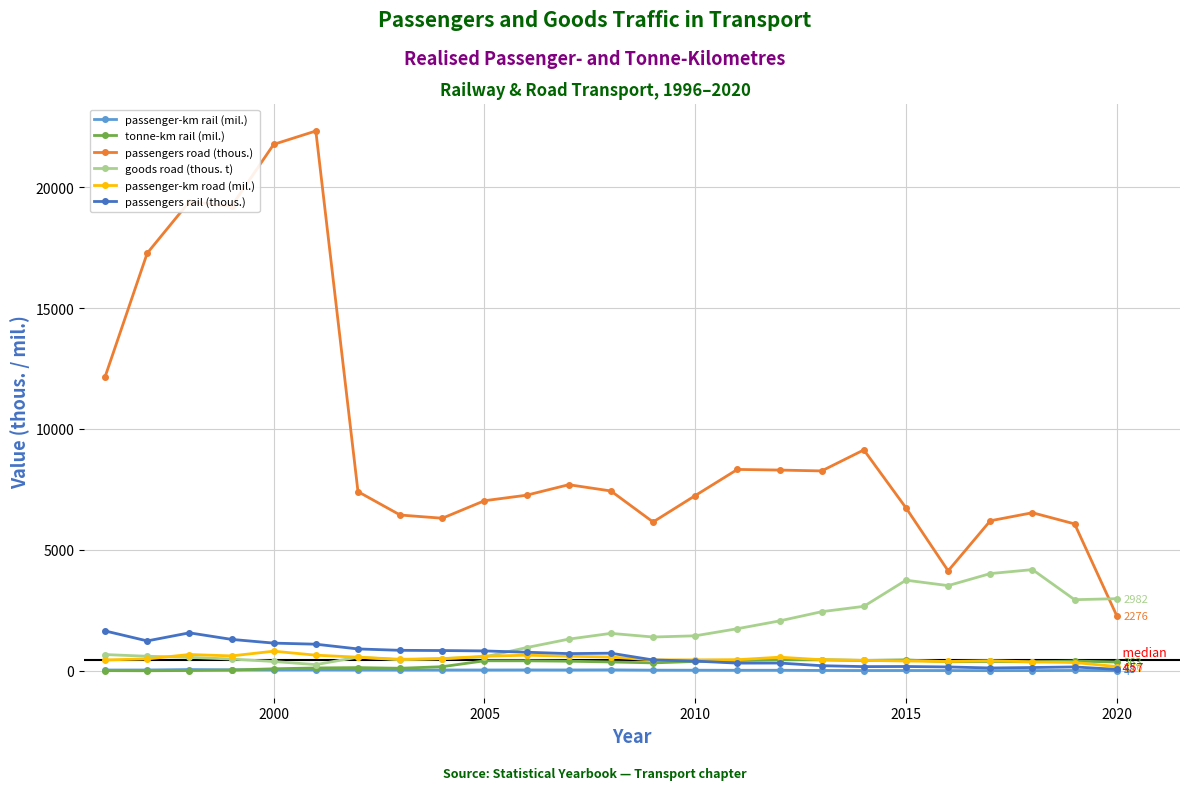

True or false: passengers rail (thous.) and passengers road (thous.) cross at least once.

False